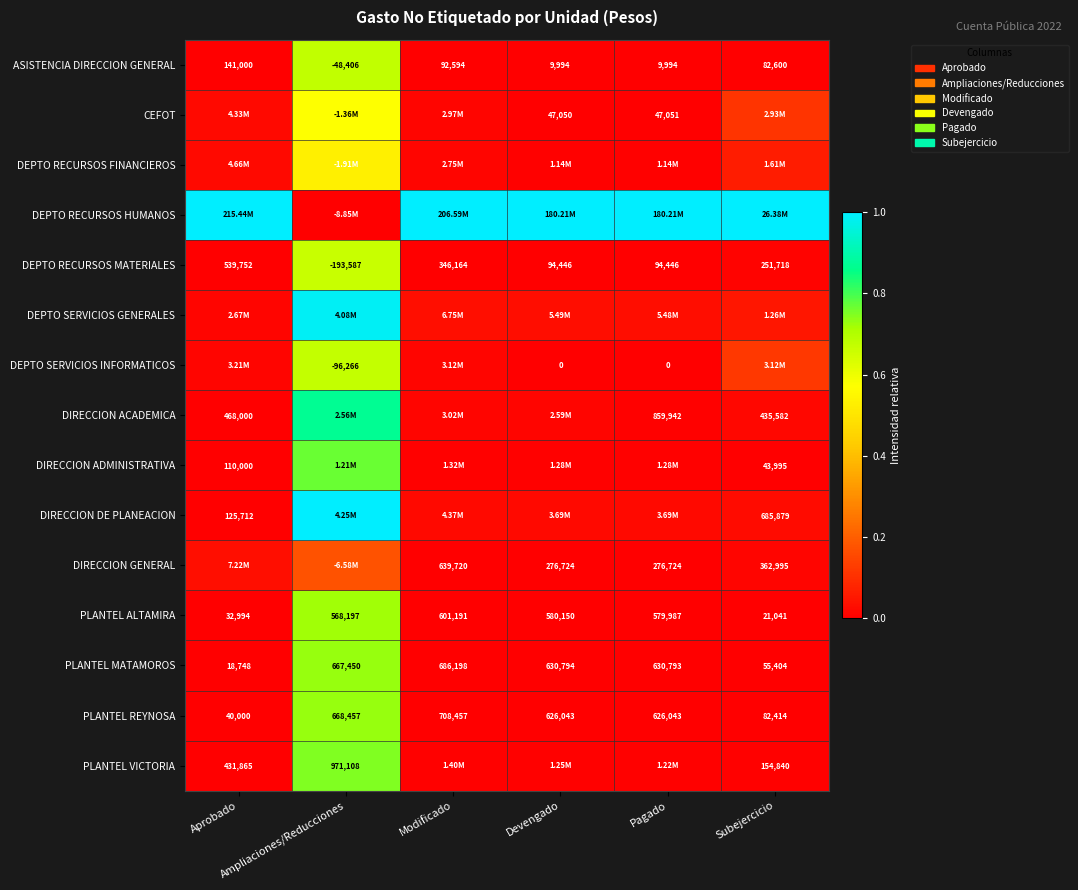

Is the value of CEFOT at Pagado greater than the value of DIRECCION ADMINISTRATIVA at Devengado?

No